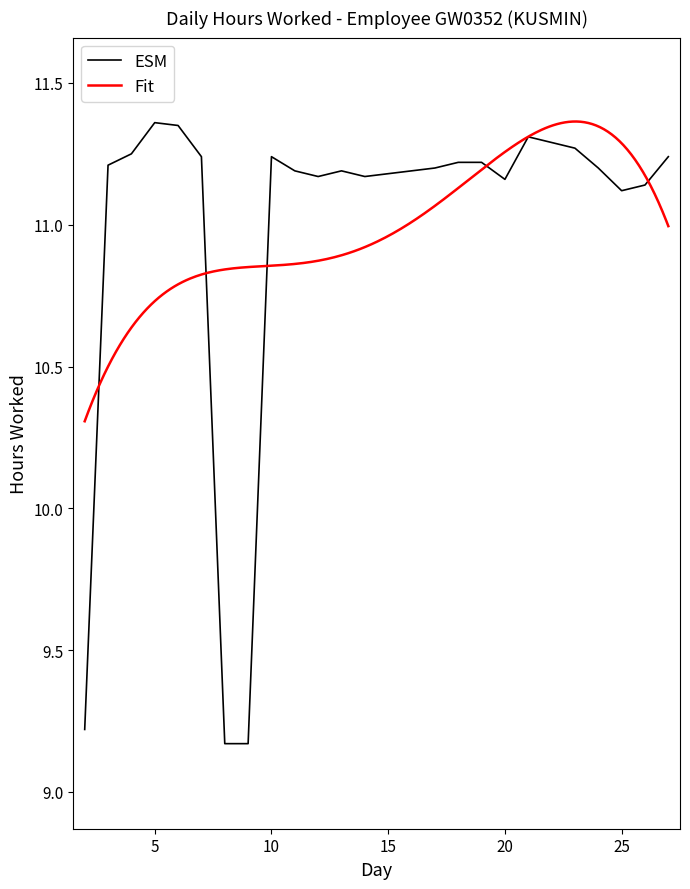

What value does the data have at 3?

11.2